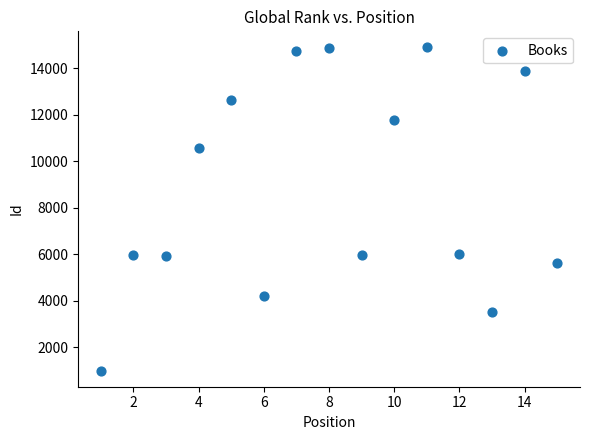

What is the range of X values (max minus min)?

14